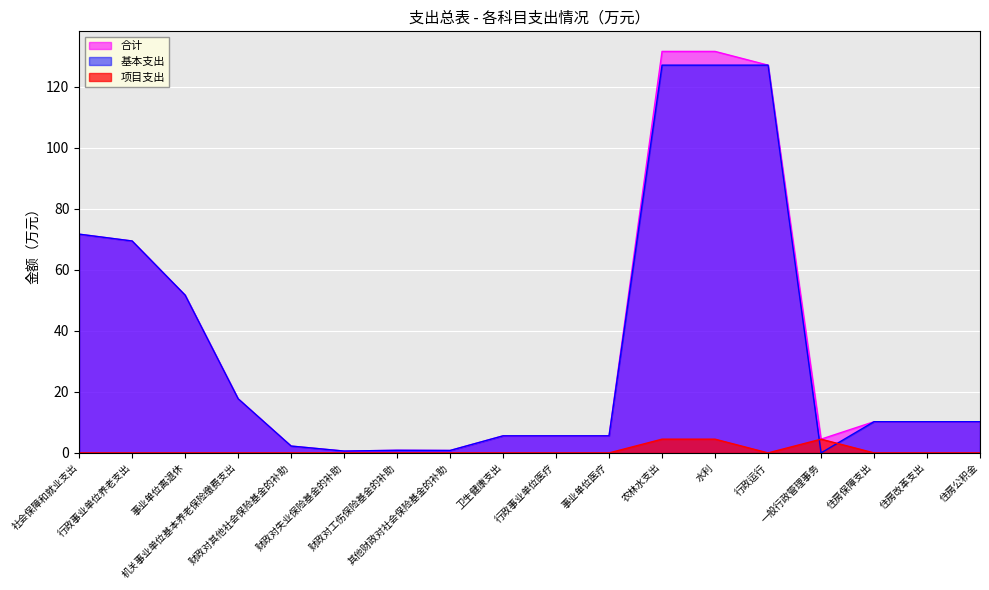

The value of 基本支出 at 事业单位离退休 is 51.7. True or false?

True